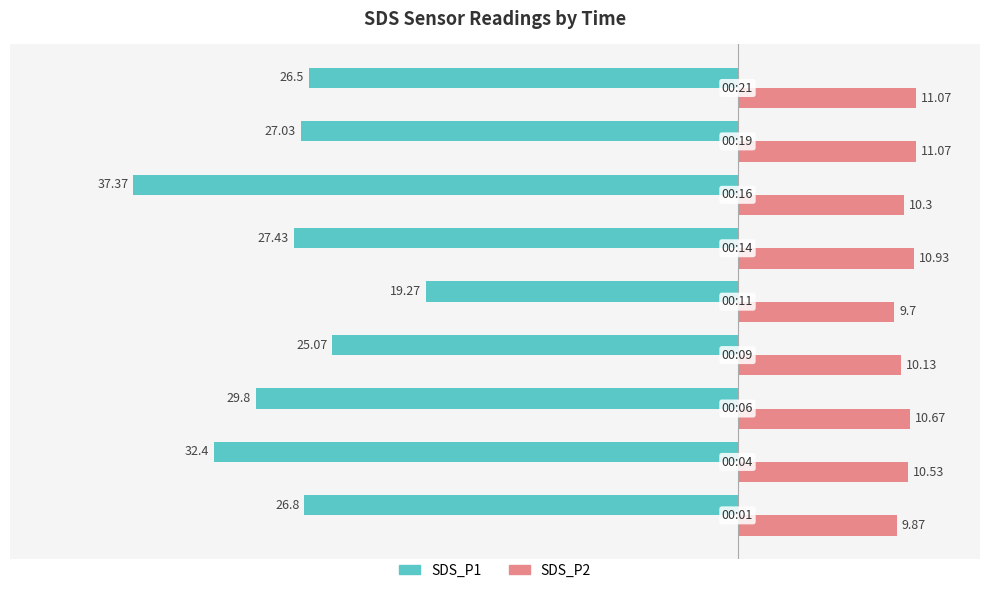

Is the value of SDS_P2 at 00:11 greater than the value of SDS_P1 at 00:16?

Yes